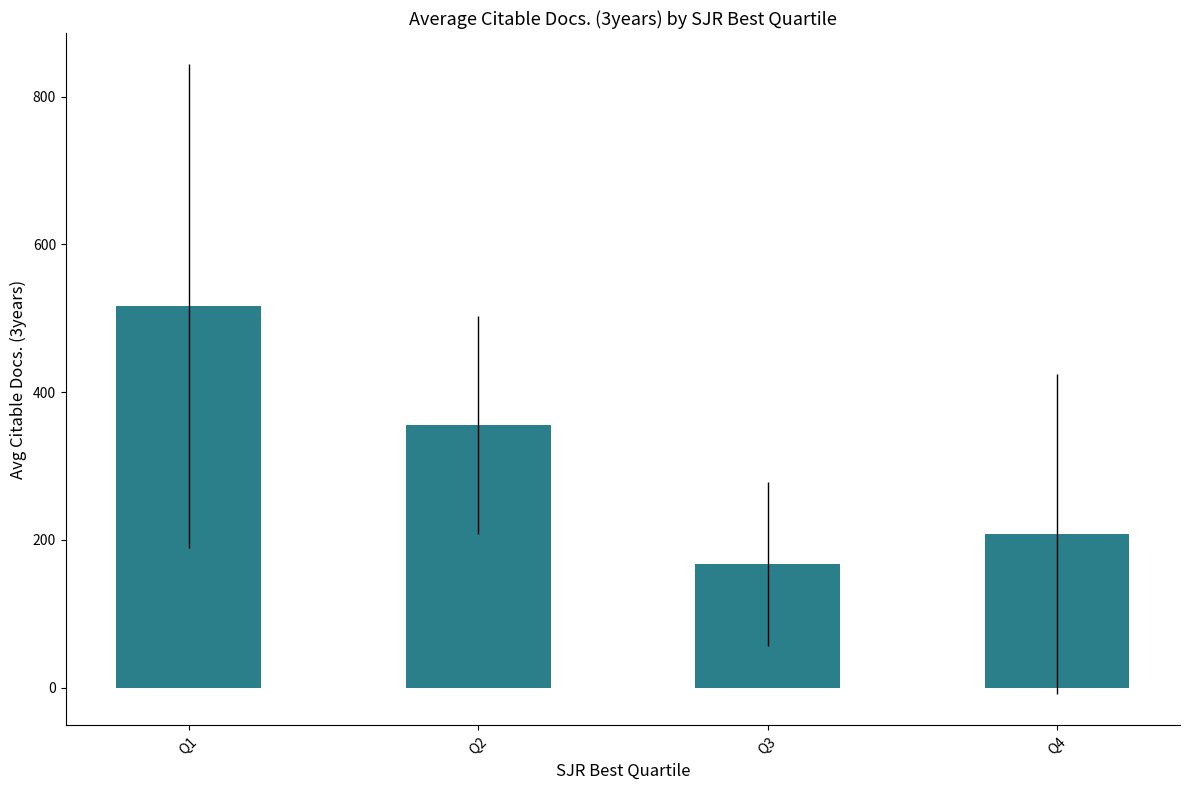

List the labels in order of value, smallest first.

Q3, Q4, Q2, Q1